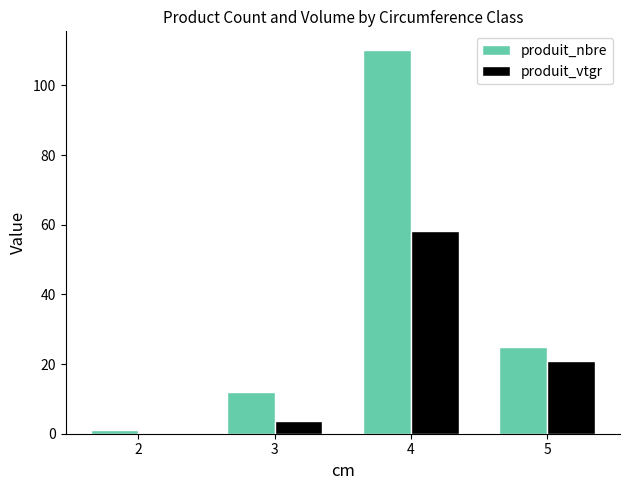

The produit_vtgr series shows 90.2 at 4. True or false?

False